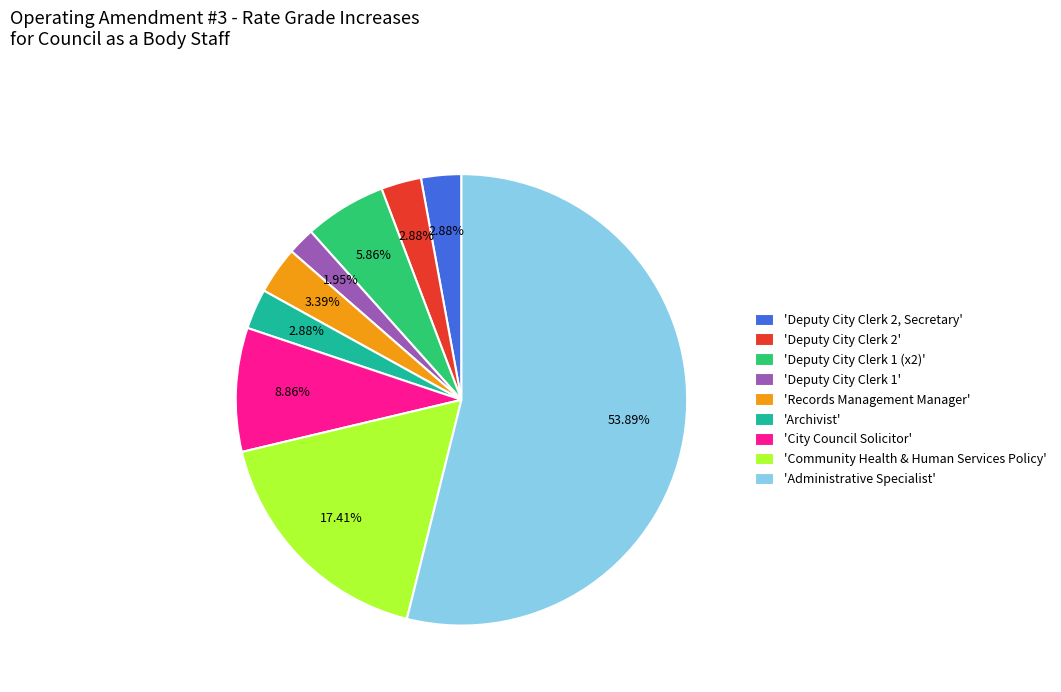

To the nearest percent, what is the difference between the largest and smallest slice percentages?

52%